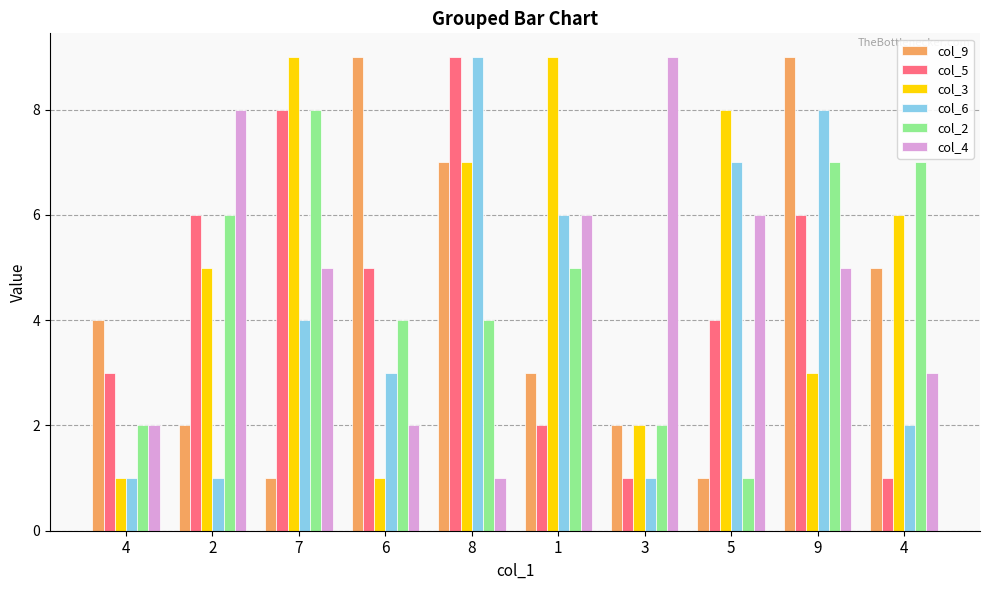

How many bars are there in each group?

6